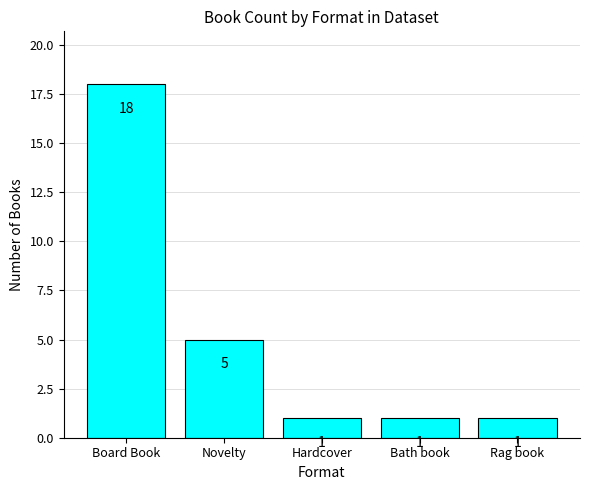

What is the sum of the values at Board Book and Hardcover?

19